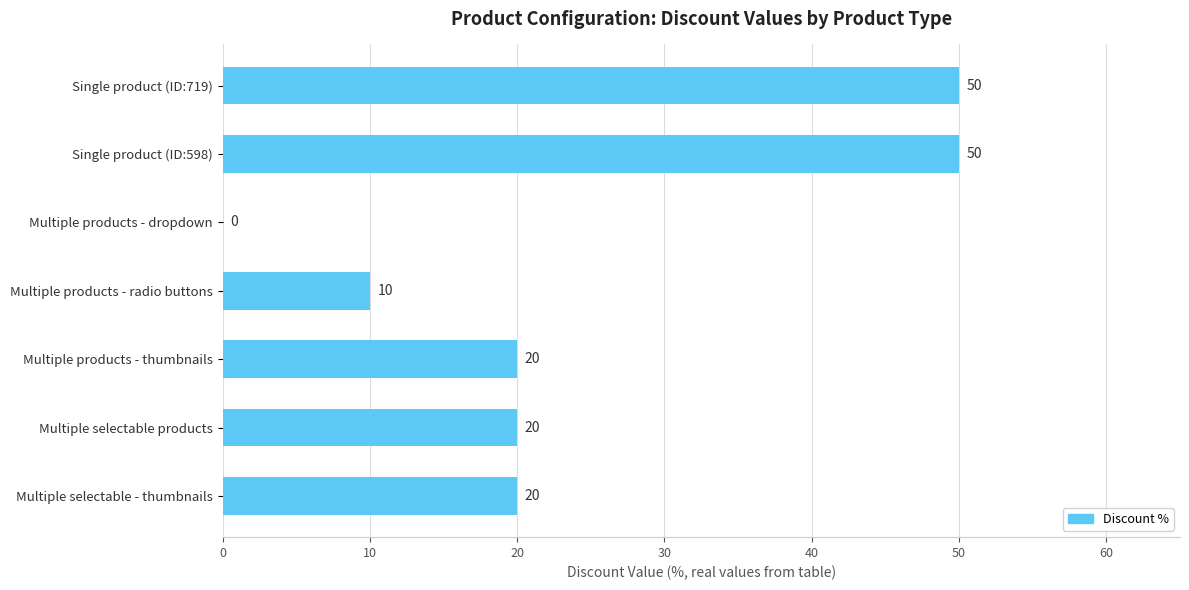

What is the greatest value displayed?

50